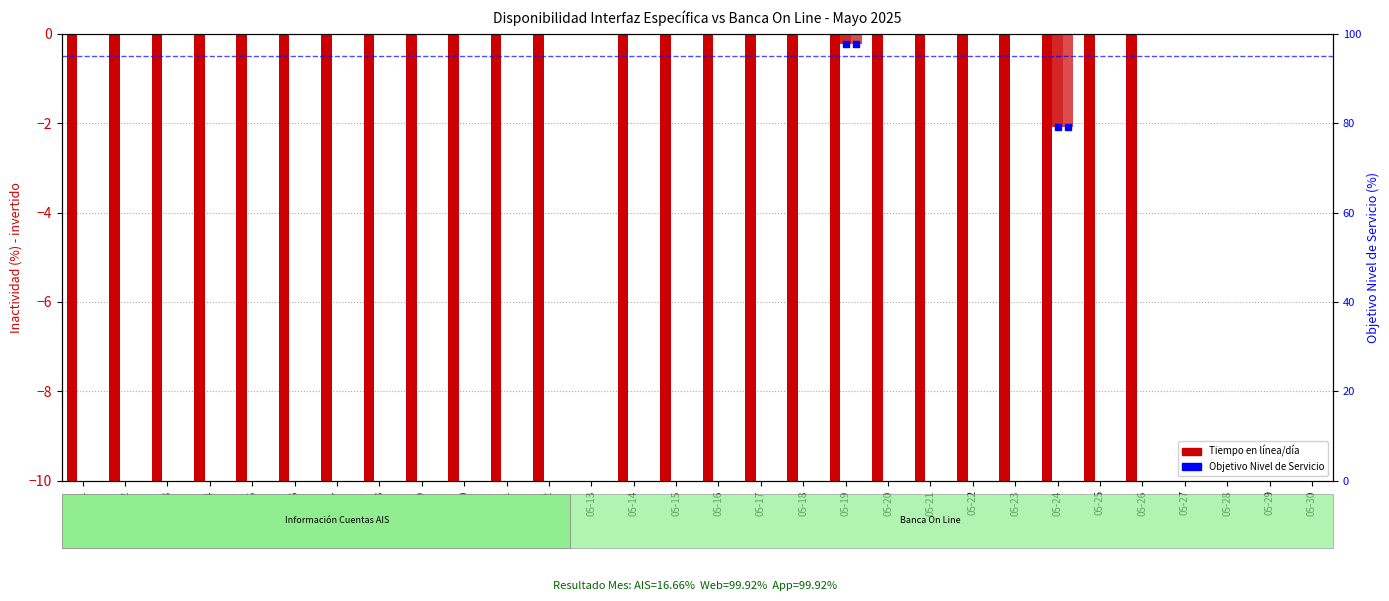

Which series has the widest spread of values?

Tiempo en línea/día (AIS)